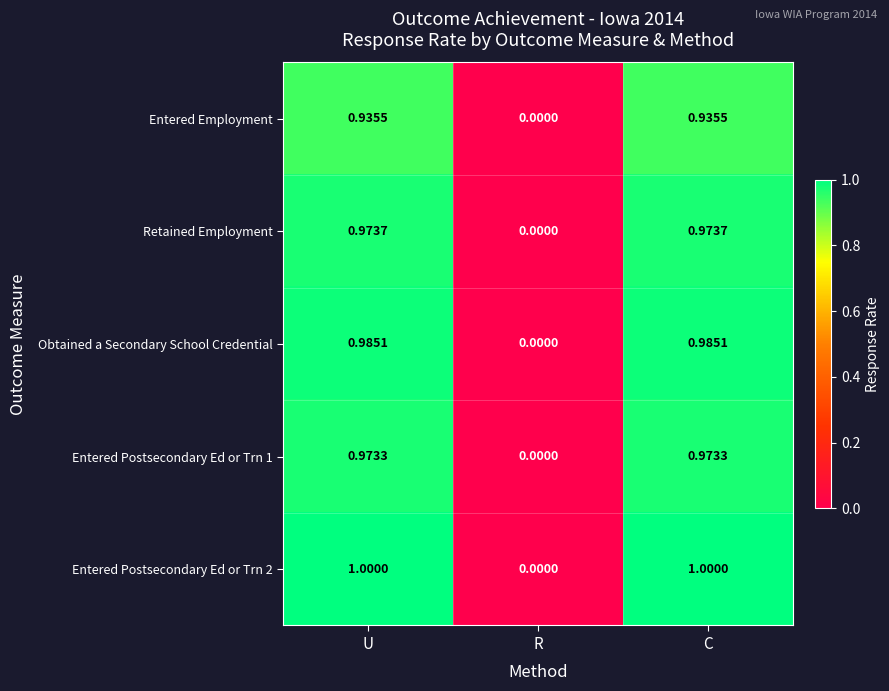

How many data points does each series have?

3